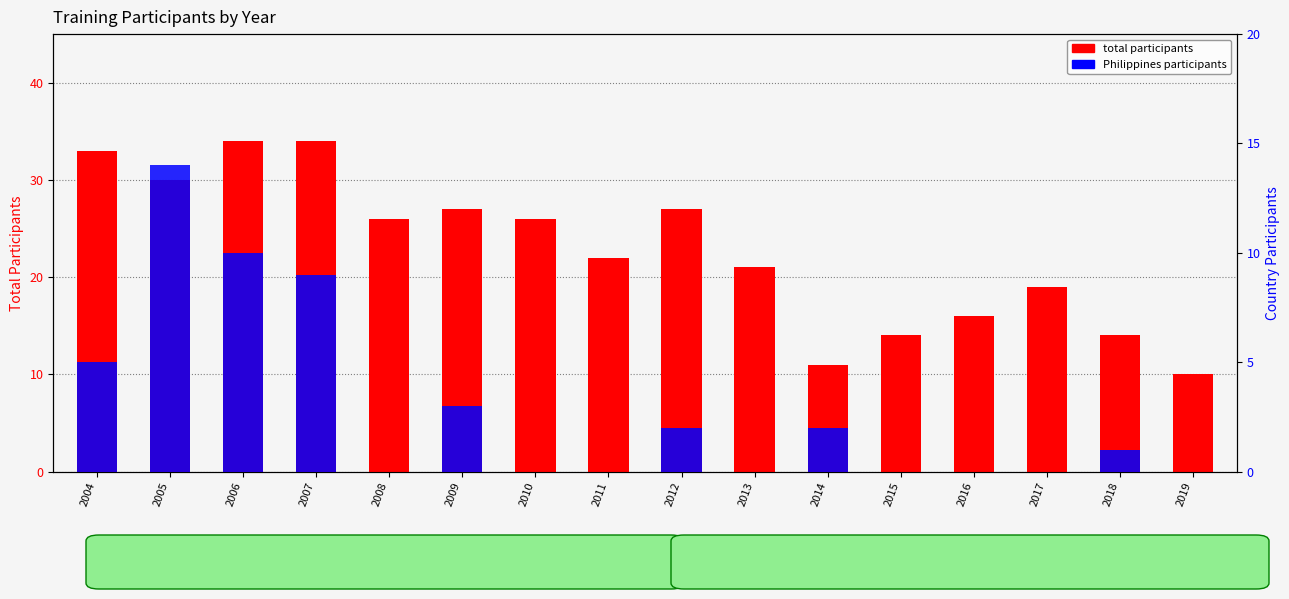

Reading left to right, transcribe all the data shown in this chart.

total participants: 33	30	34	34	26	27	26	22	27	21	11	14	16	19	14	10
Philippines participants: 5	14	10	9	0	3	0	0	2	0	2	0	0	0	1	0